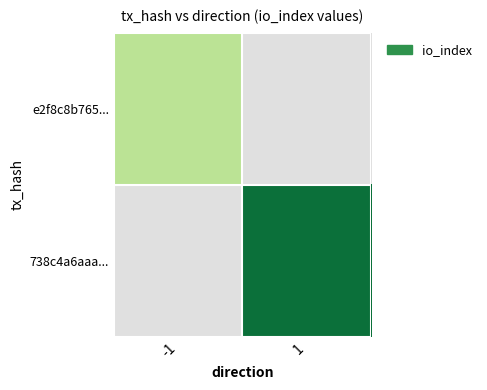

What is the maximum value shown in the chart?

10.0